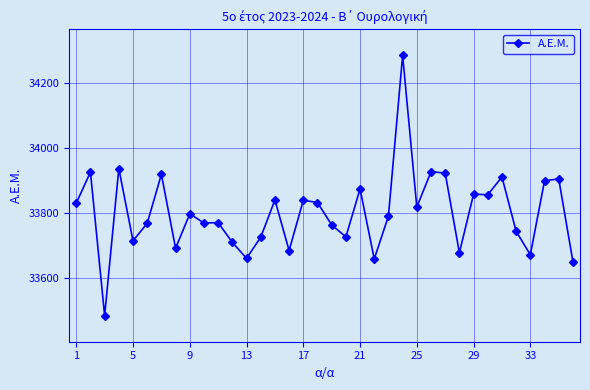

What is the difference between the maximum and second lowest values?

636